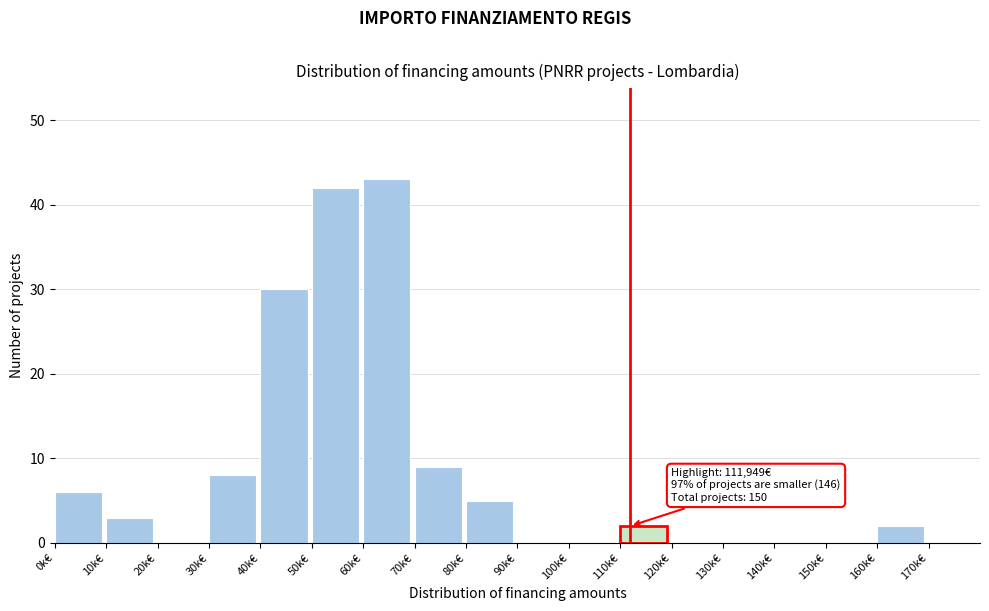

Reading left to right, transcribe all the data shown in this chart.

0k€=6	10k€=3	20k€=0	30k€=8	40k€=30	50k€=42	60k€=43	70k€=9	80k€=5	90k€=0	100k€=0	110k€=2	120k€=0	130k€=0	140k€=0	150k€=0	160k€=2	170k€=0